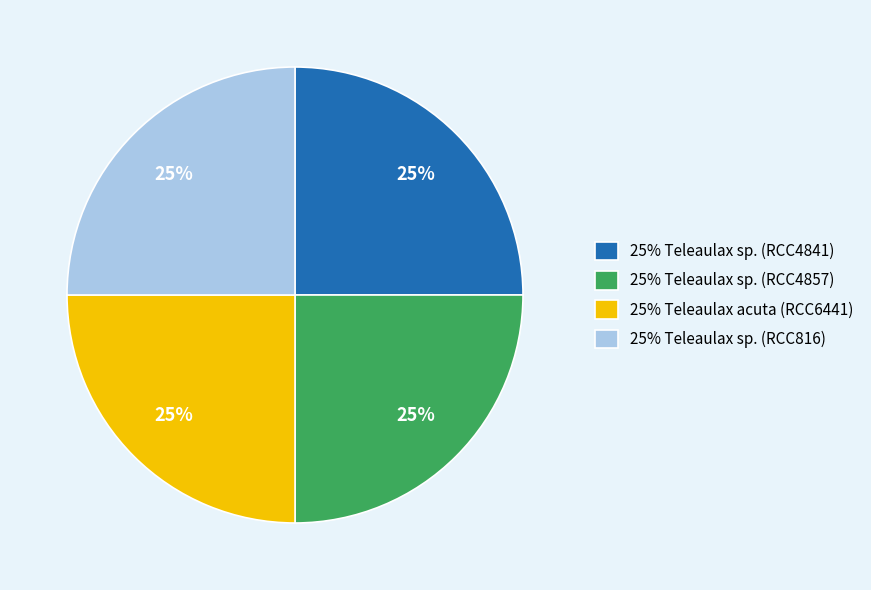

Is there a majority slice in this chart?

No